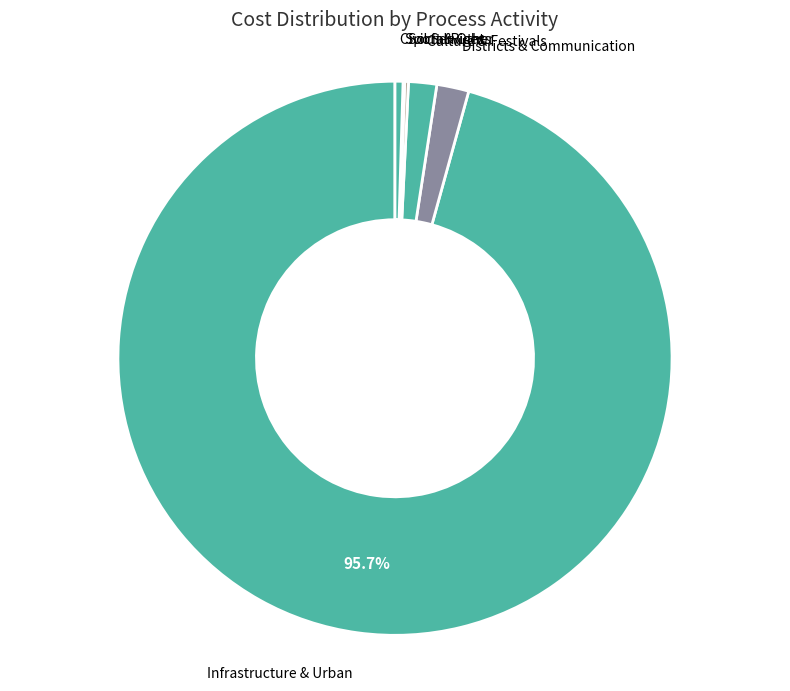

Which category has the biggest portion of the pie?

Infrastructure & Urban